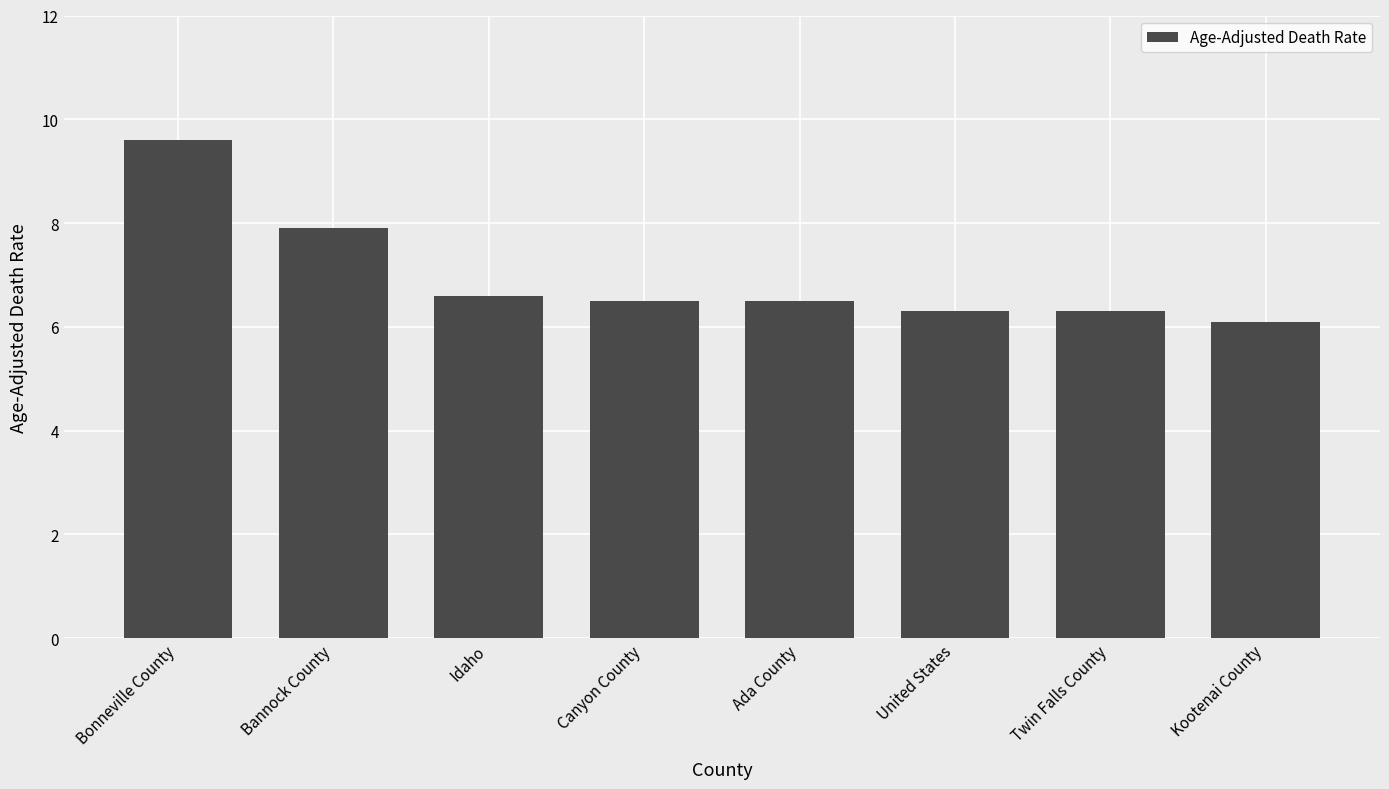

Count the number of data series in this chart.

1